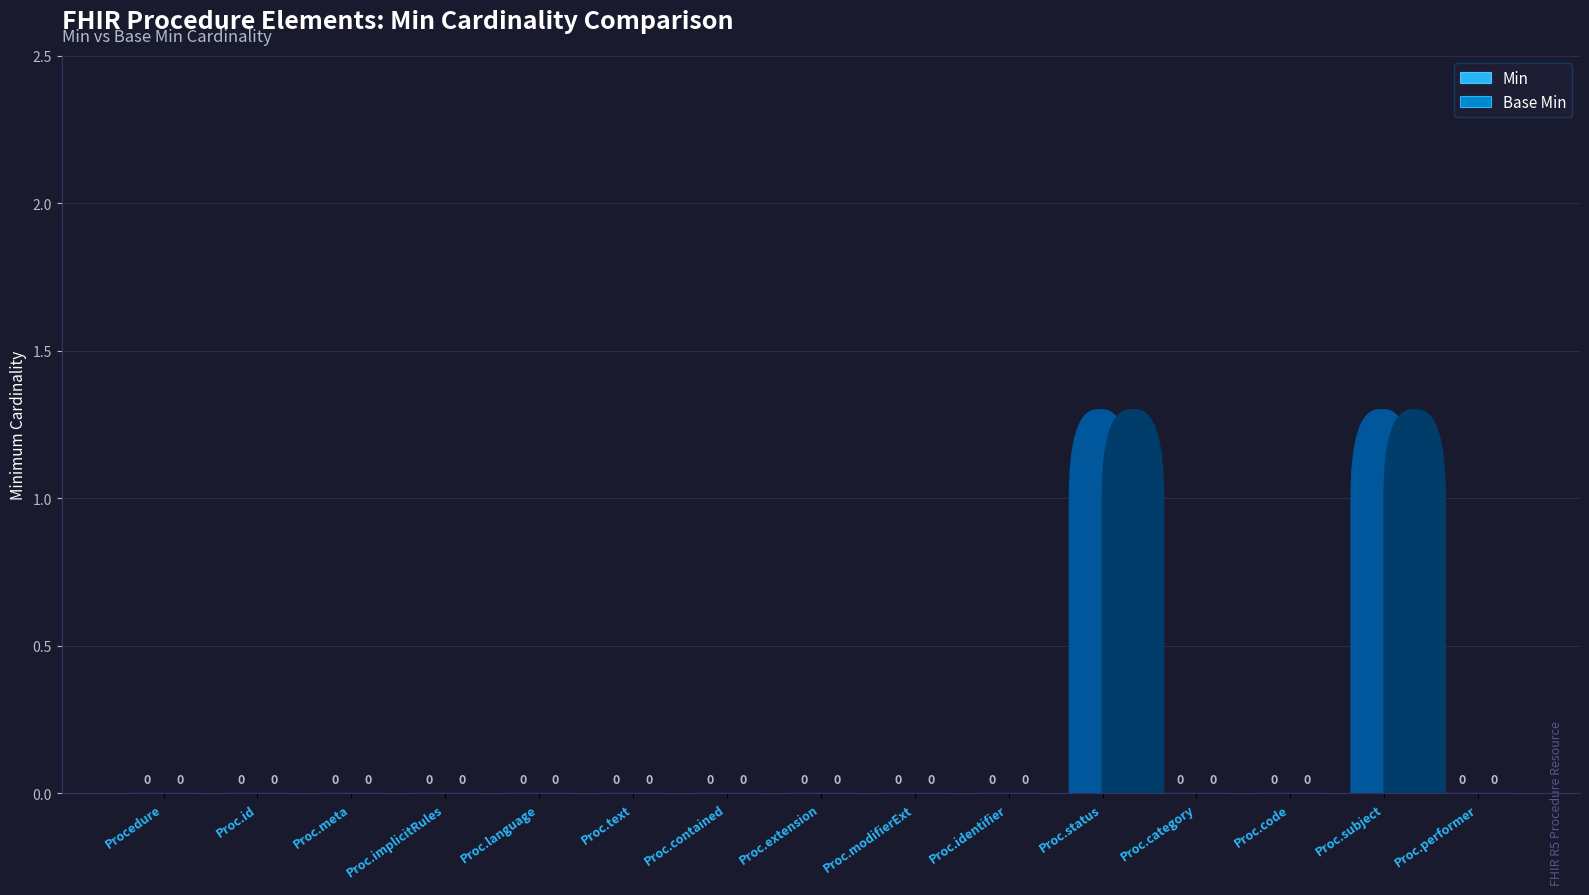

What is the maximum value shown in the chart?

1